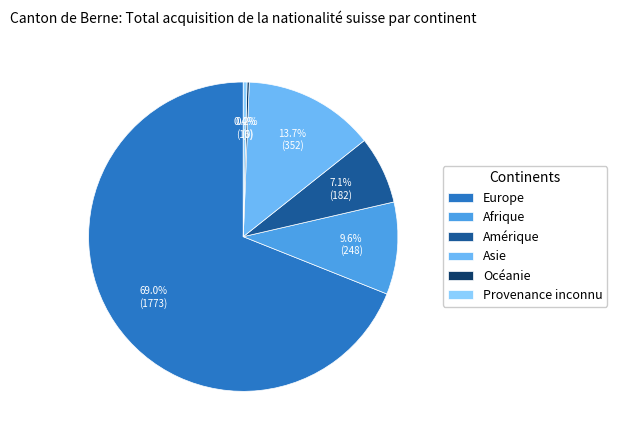

Which slice represents more than half of the pie?

Europe